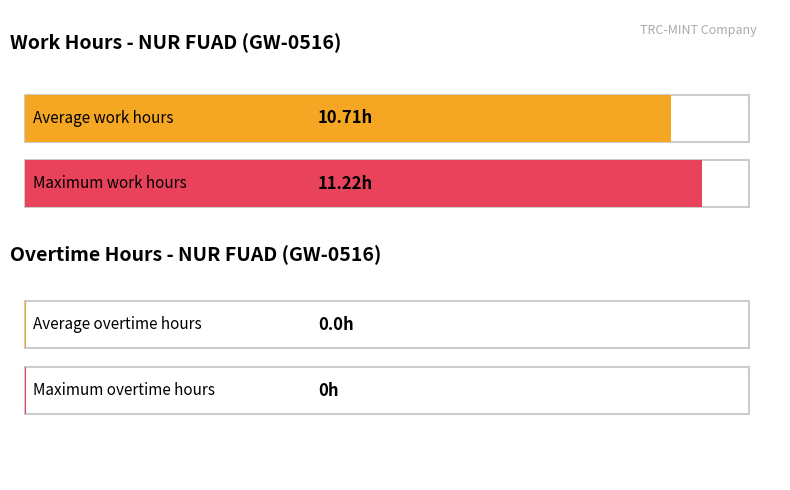

Which series has the widest spread of values?

Work Hours